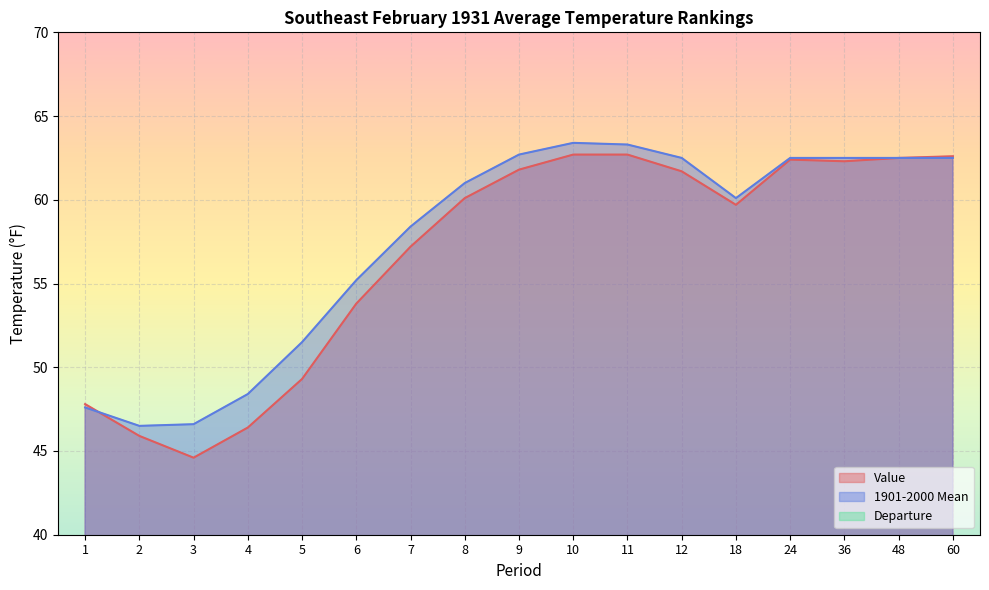

Where is the first local minimum for Value?

3